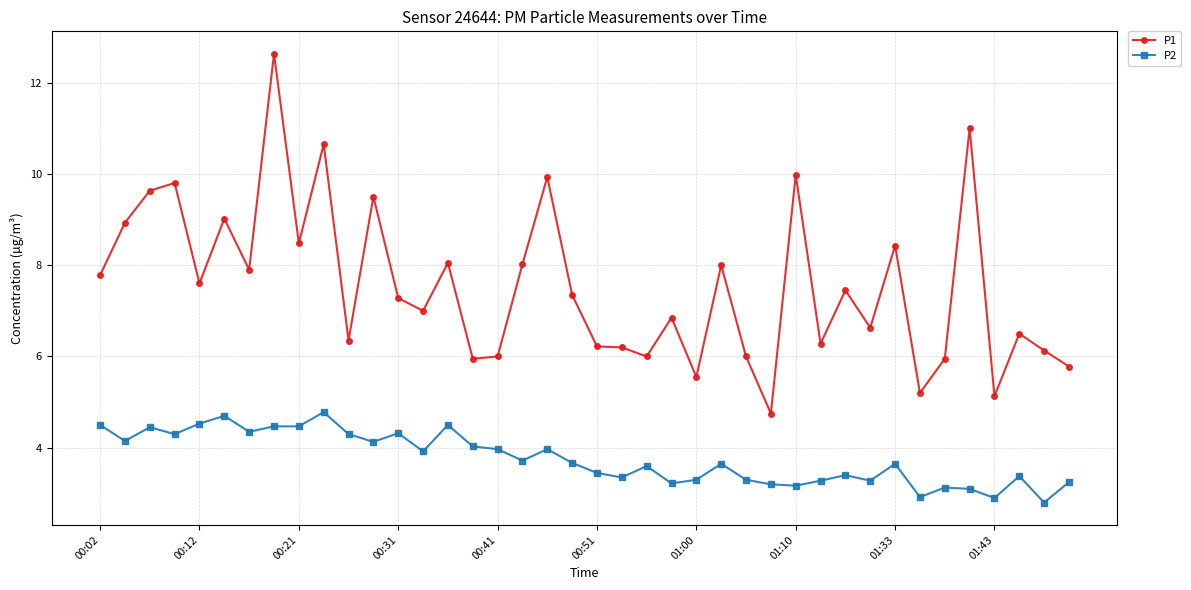

True or false: P2 has more than 2 interior local peaks.

True